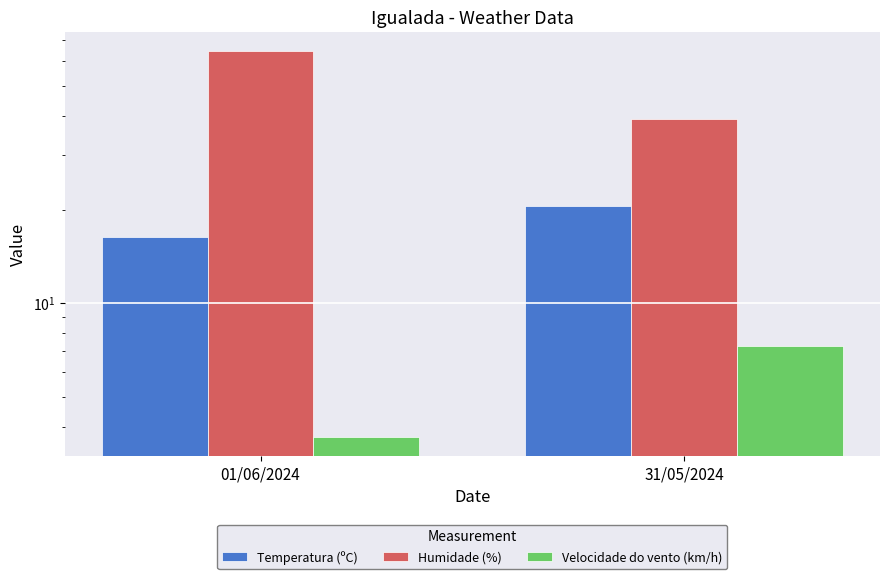

Are the bars horizontal?

No